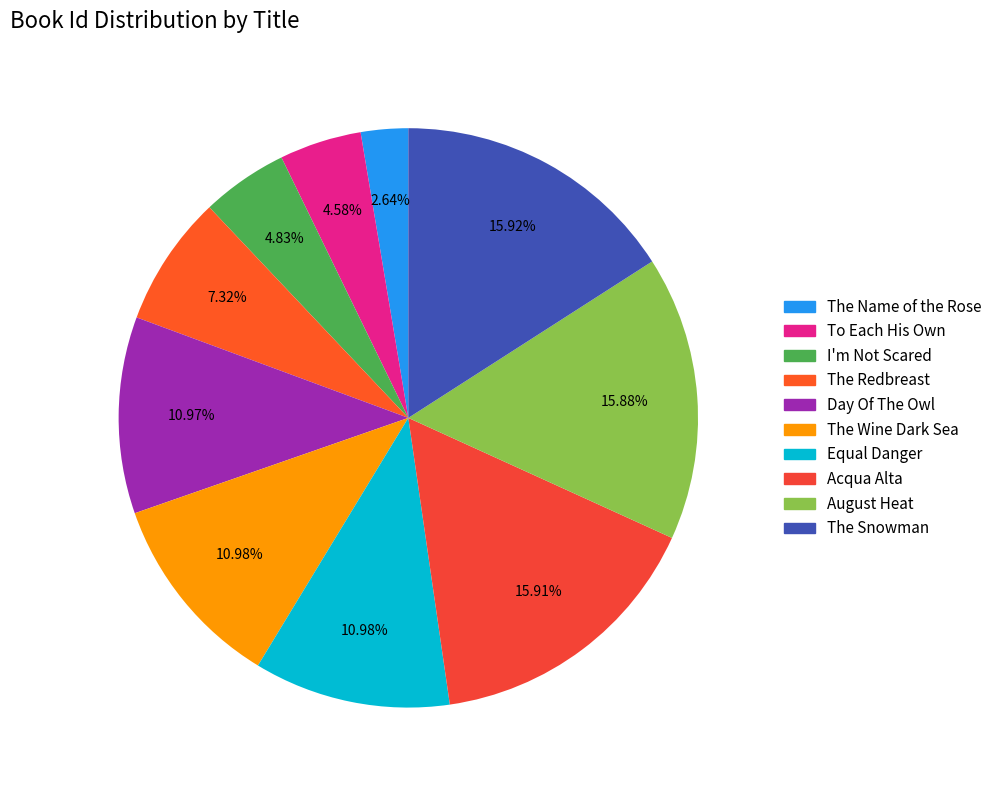

Is there a majority slice in this chart?

No